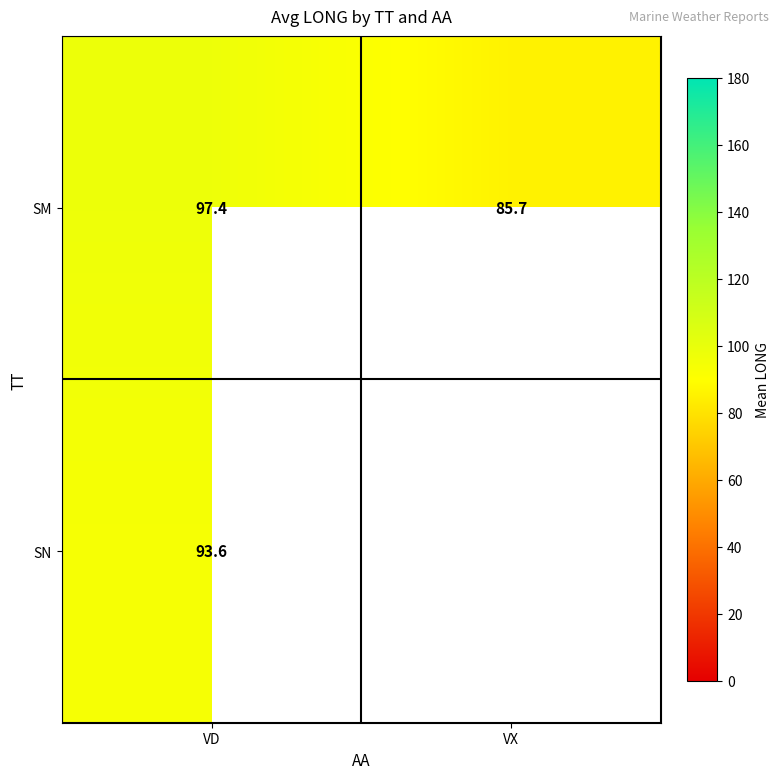

At which label does SM reach its minimum?

VX